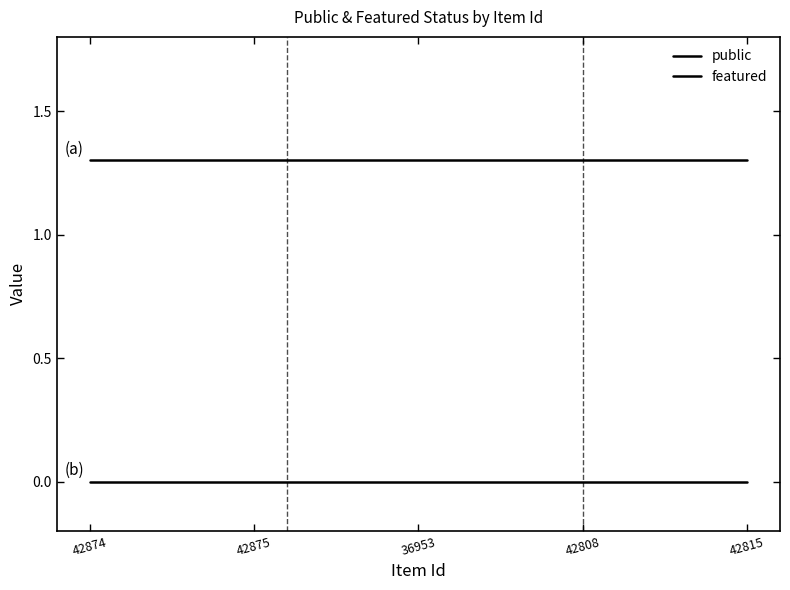

What is the total value across all series at 42875?

1.3